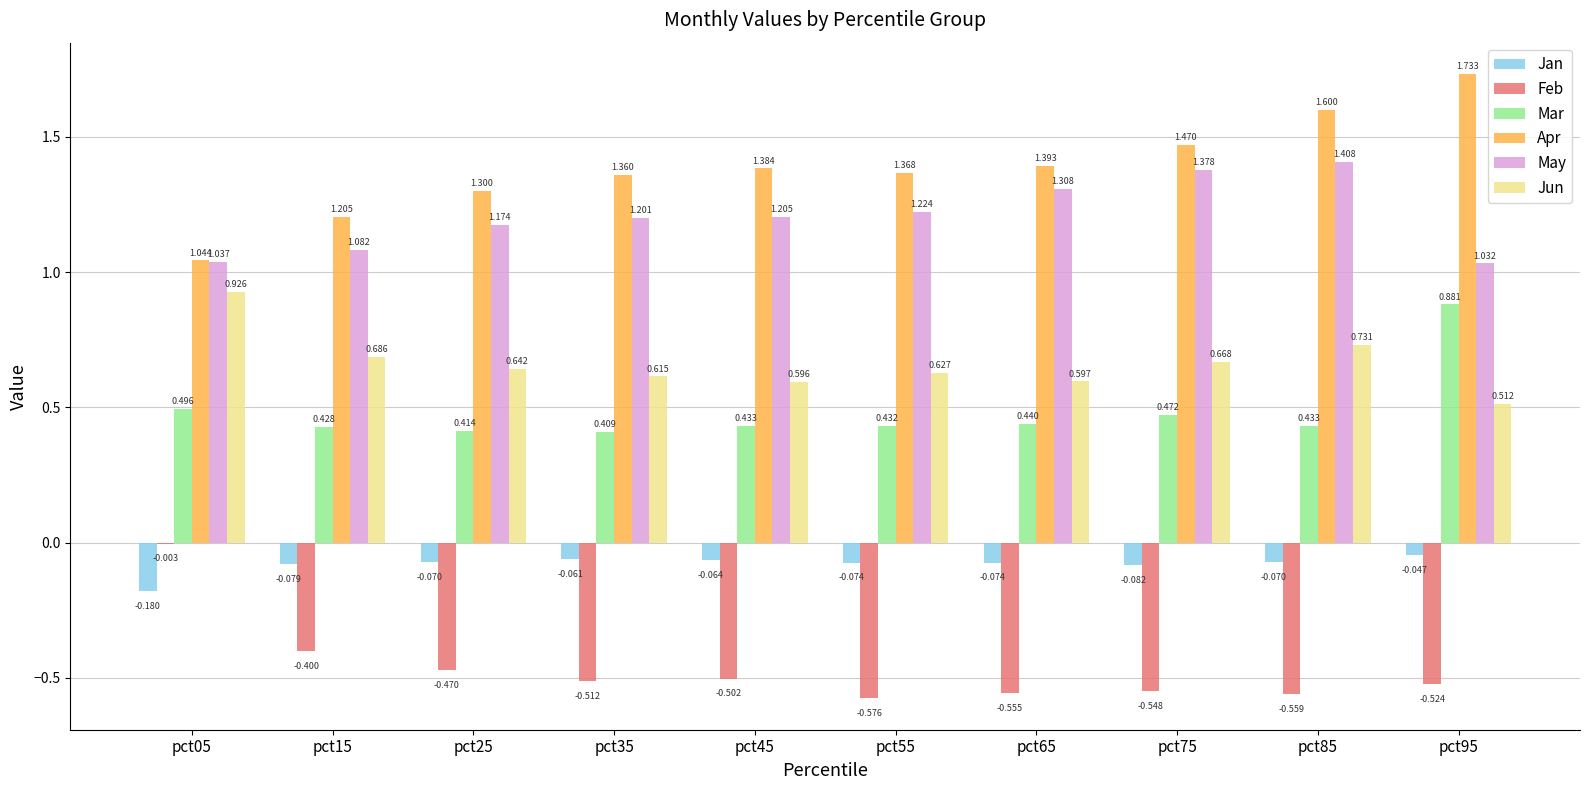

Is the value of Mar at pct15 greater than the value of May at pct15?

No